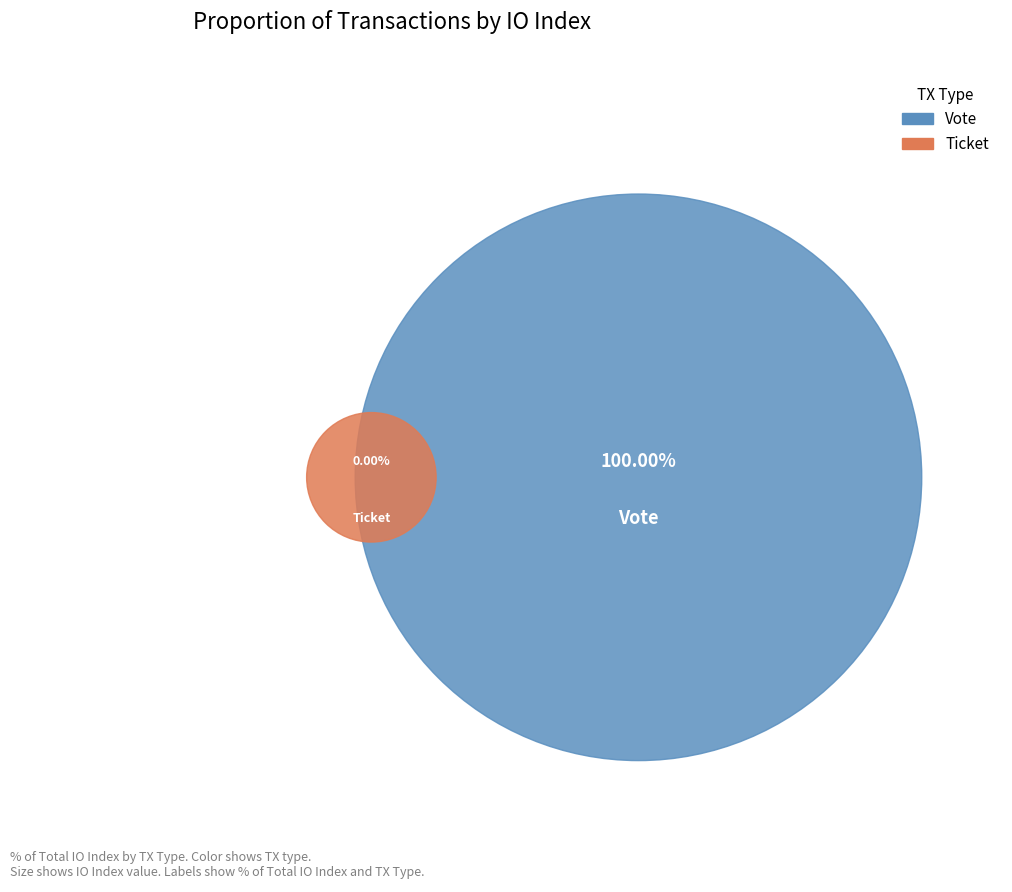

How many slices are in this pie chart?

2